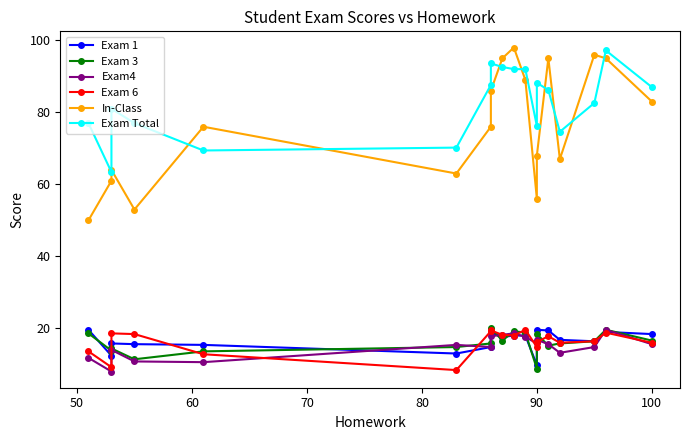

True or false: Exam 1 has a value of 15.8 at 60.

True